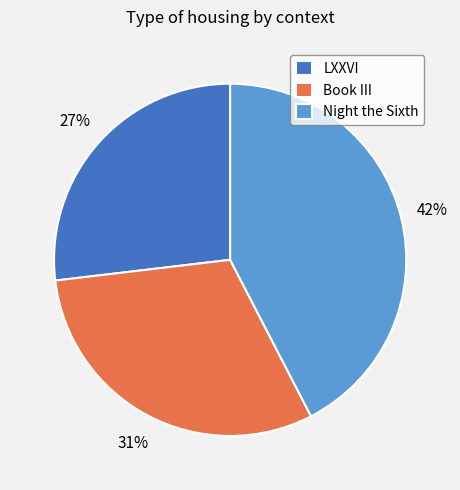

Is it true that LXXVI is 21% of the pie?

False